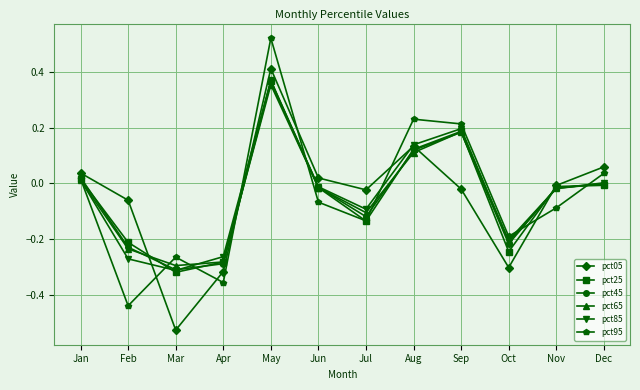

Does the chart have visible grid lines?

Yes